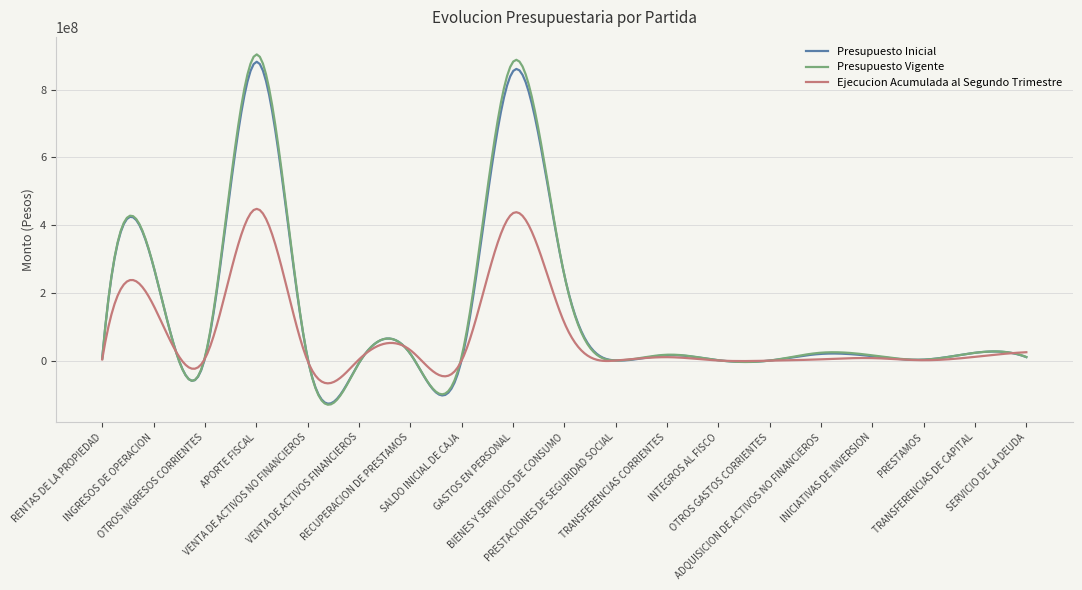

How many lines are shown in the chart?

3